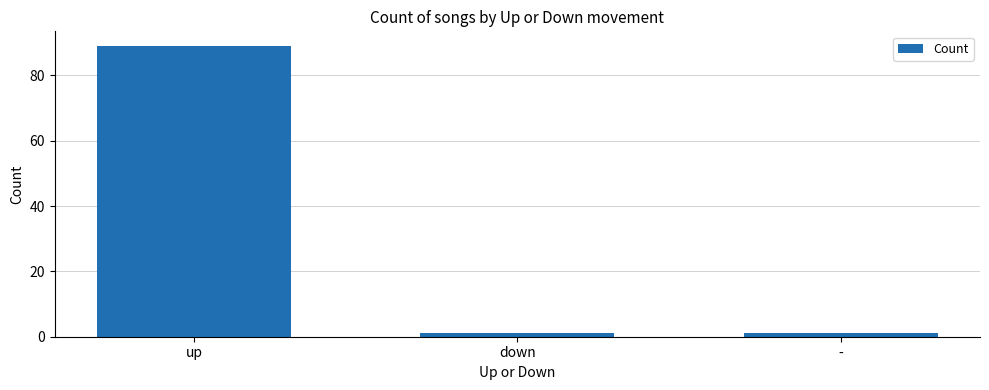

What is the label of the 1st bar from the right?

-